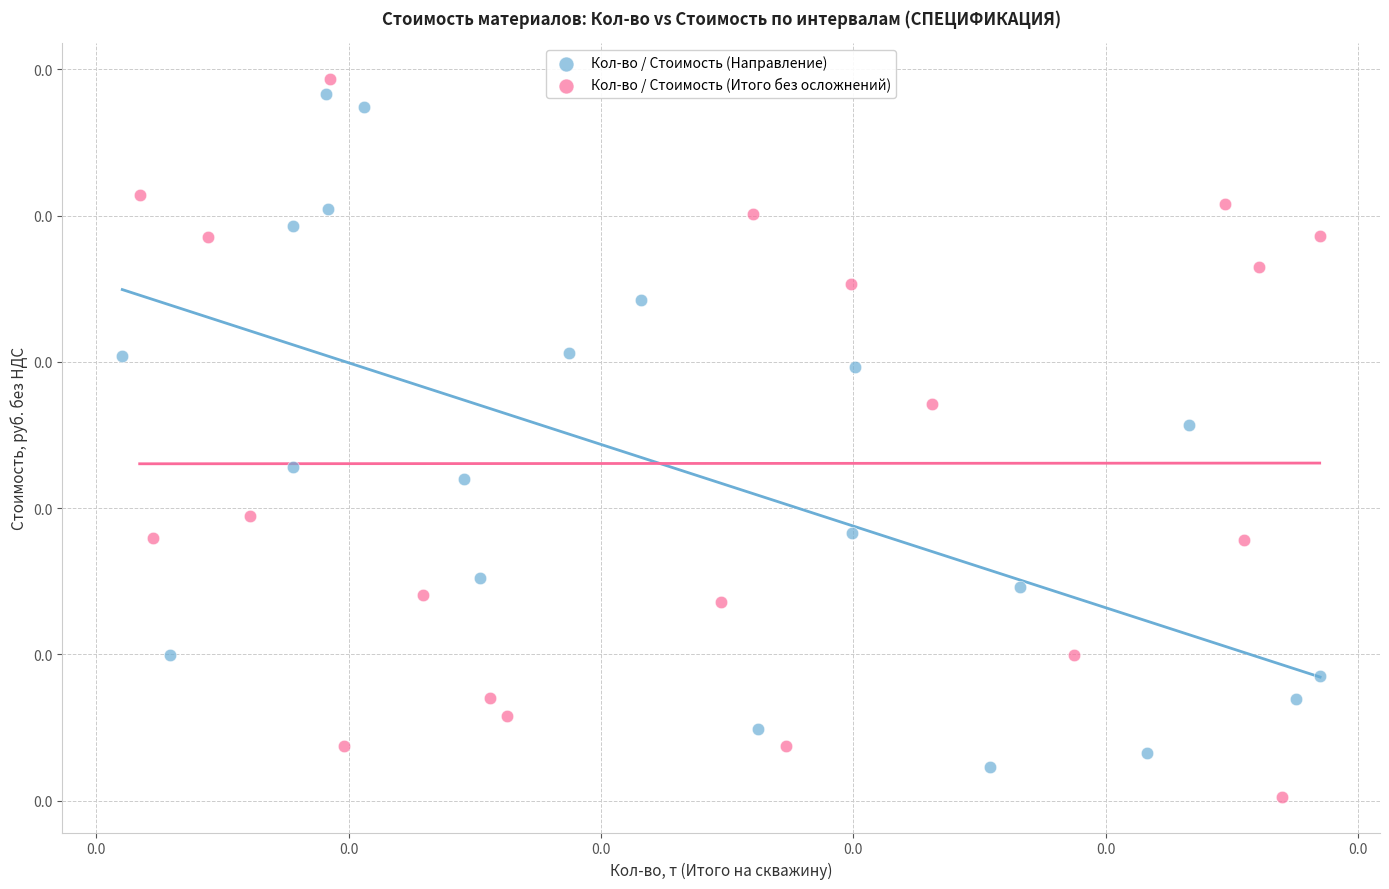

Which series reaches the minimum Y coordinate?

Кол-во / Стоимость (Итого без осложнений)